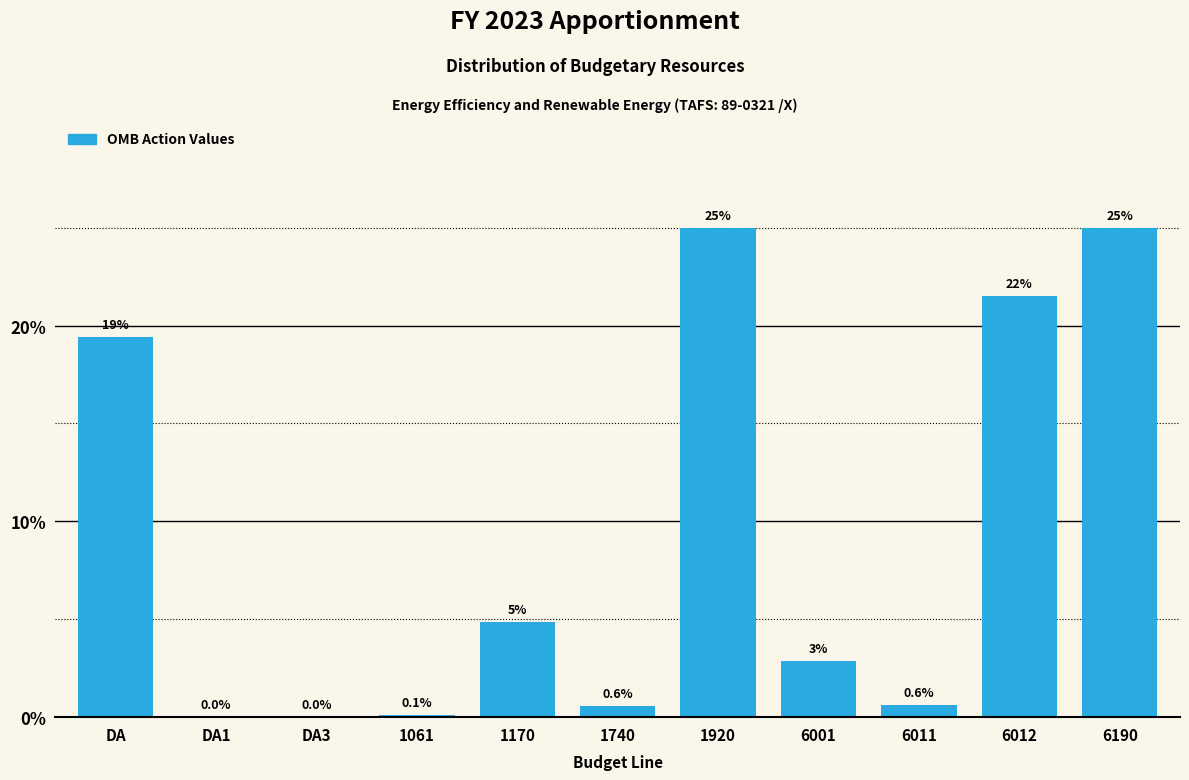

What is the sum of the values at DA1 and 6190?

25.0